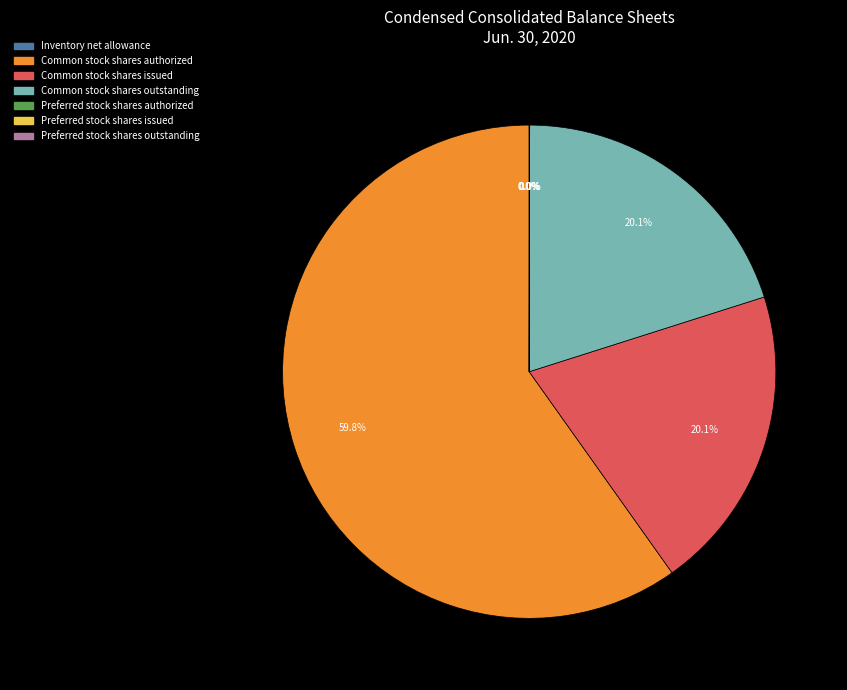

What is the largest slice in the pie chart?

Common stock shares authorized